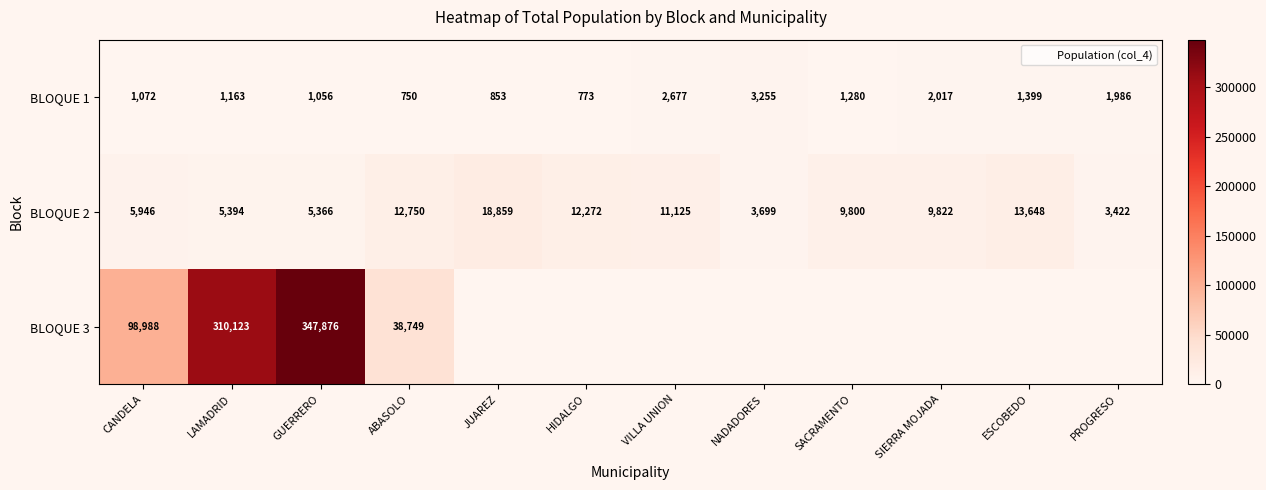

Which has a higher value, SACRAMENTO or VILLA UNION?

VILLA UNION